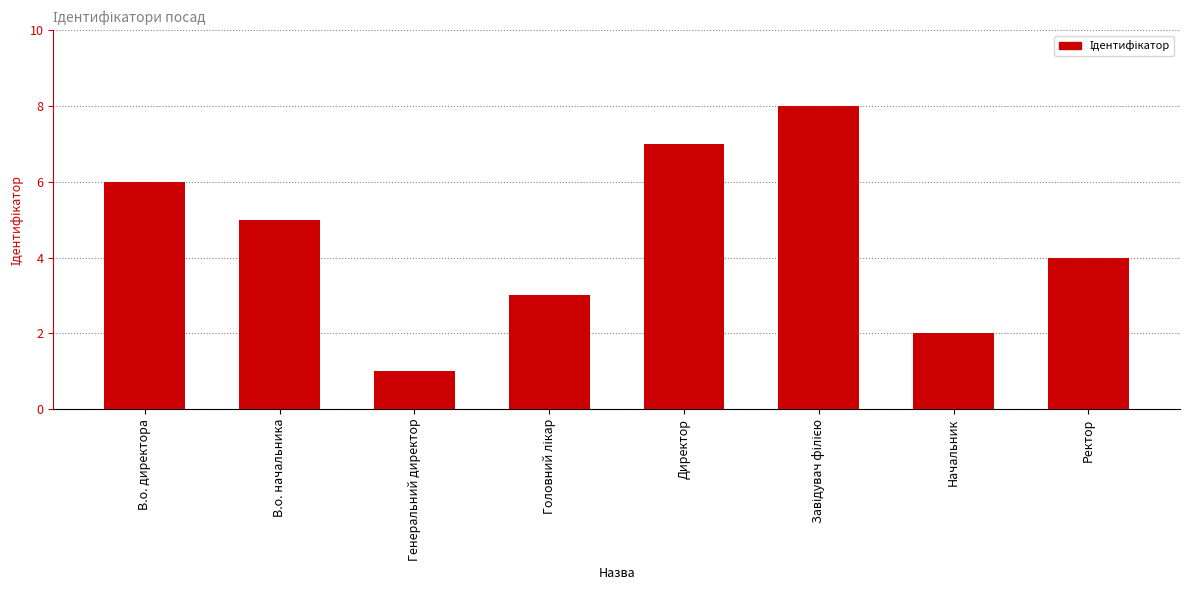

Reading right to left, transcribe all the data shown in this chart.

4	2	8	7	3	1	5	6